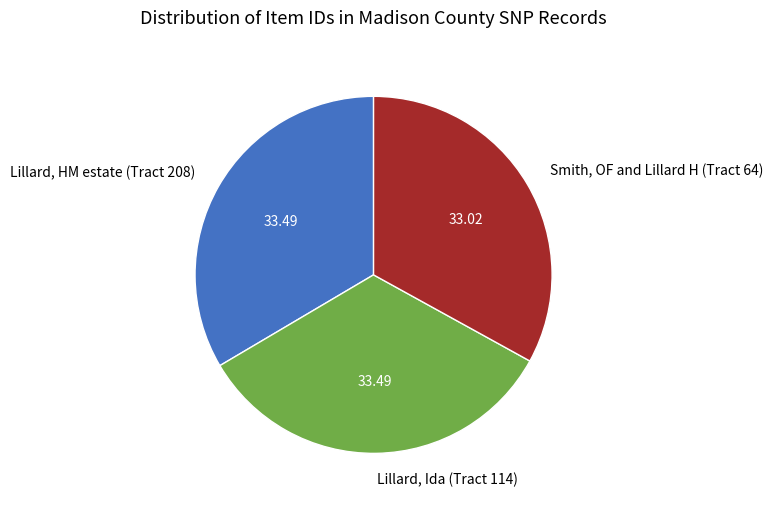

What is the ratio of the value at Lillard, Ida (Tract 114) to the value at Smith, OF and Lillard H (Tract 64)?

1.0